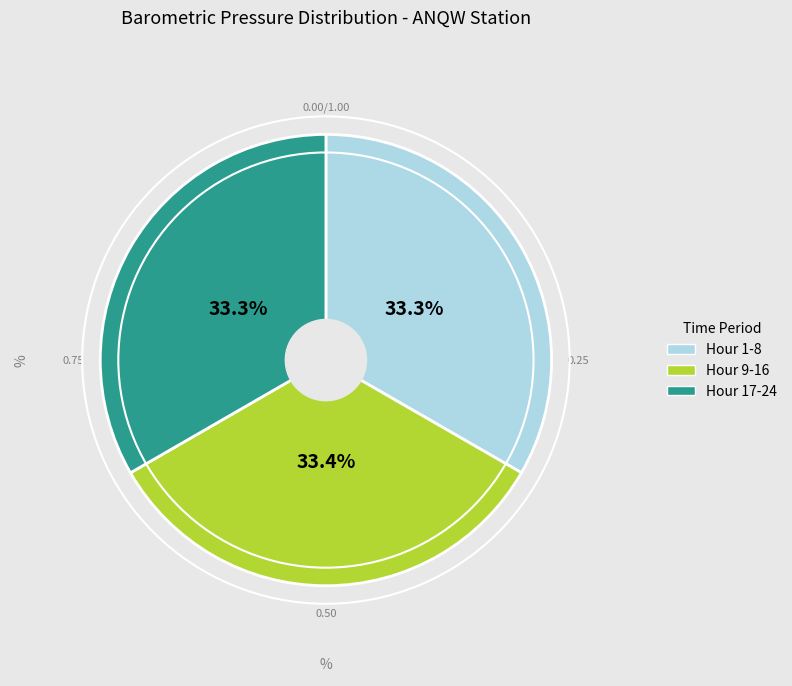

Does any single category account for the majority?

No